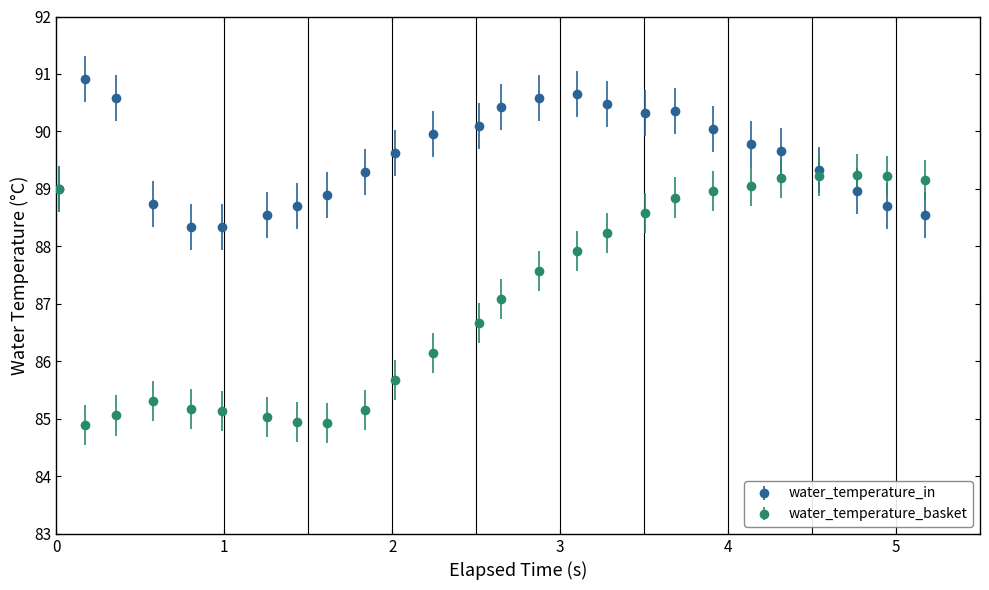

At how many categories does at least one series exceed 84?

26